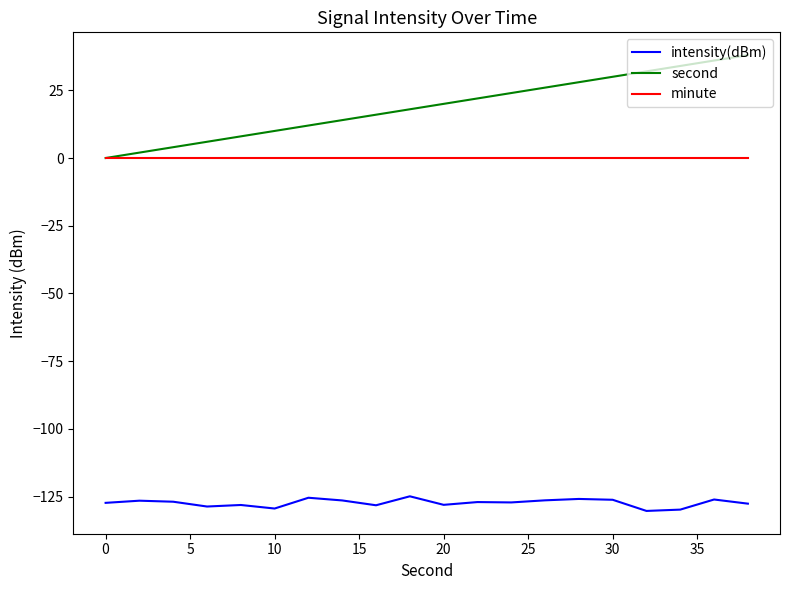

Rank the series by their maximum value, from highest to lowest.

second, minute, intensity(dBm)